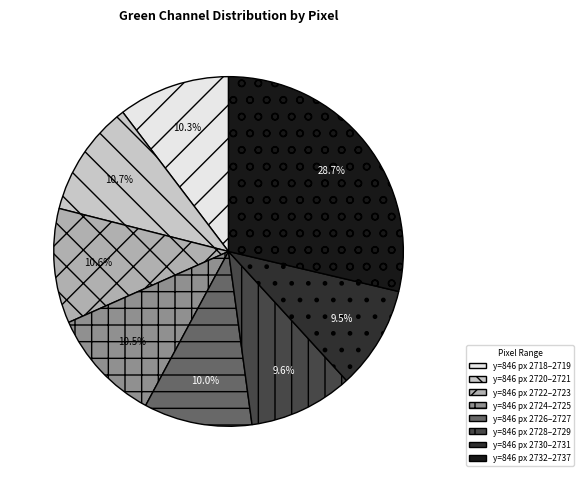

Is there a majority slice in this chart?

No